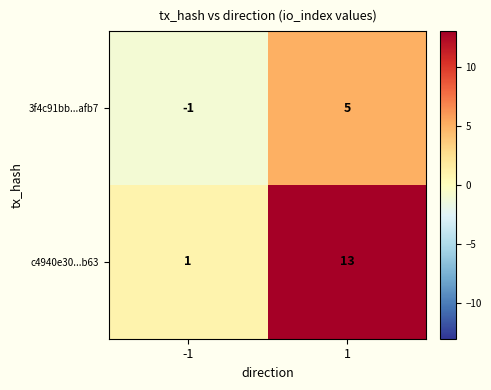

What value does the c4940e30...b63 series have at 1, to the nearest 10?

10